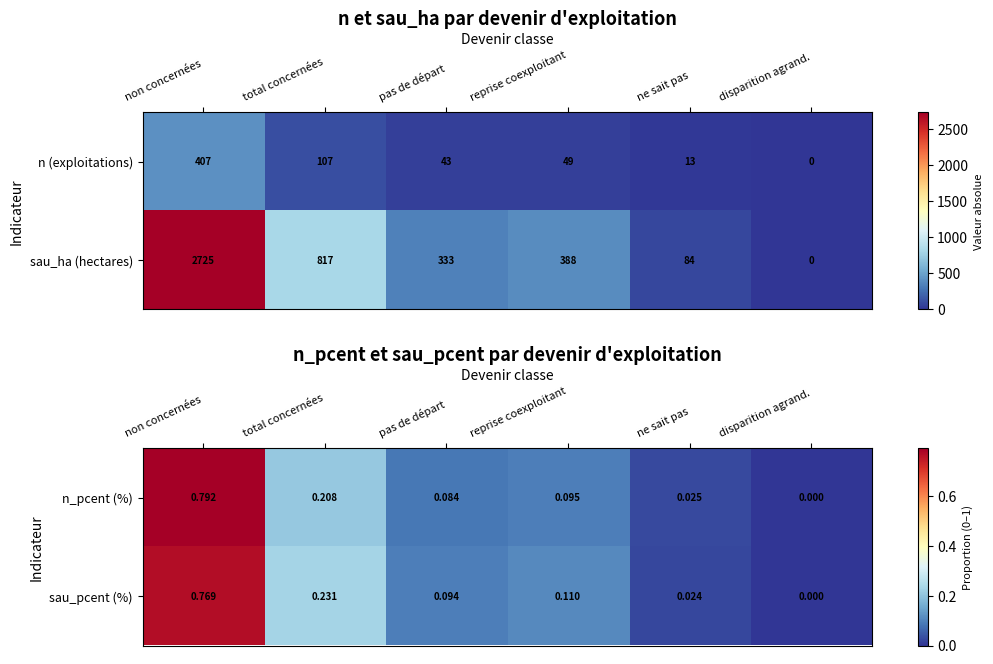

List the labels in order of n_pcent (%) value, smallest first.

disparition agrand., ne sait pas, pas de départ, reprise coexploitant, total concernées, non concernées